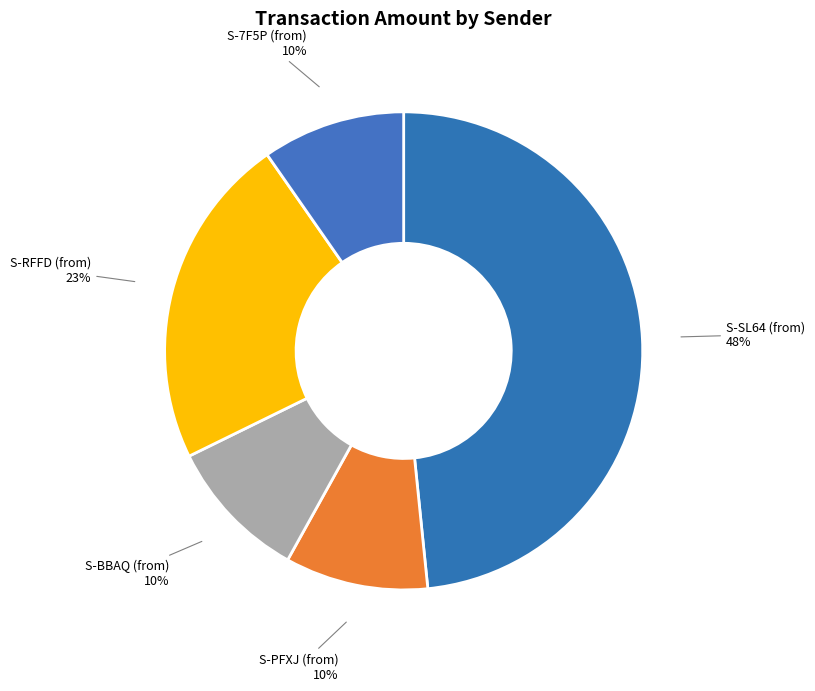

Is there any slice that represents more than half of the pie?

No